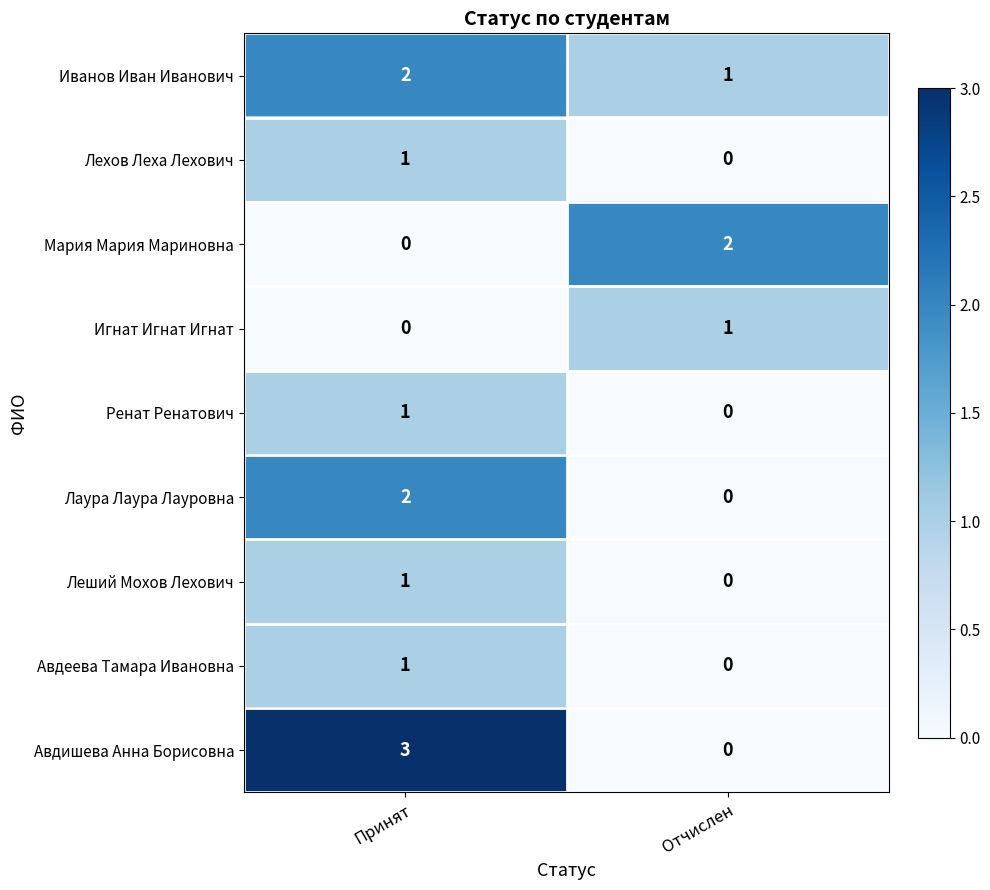

Which category has the highest value across all series?

Принят